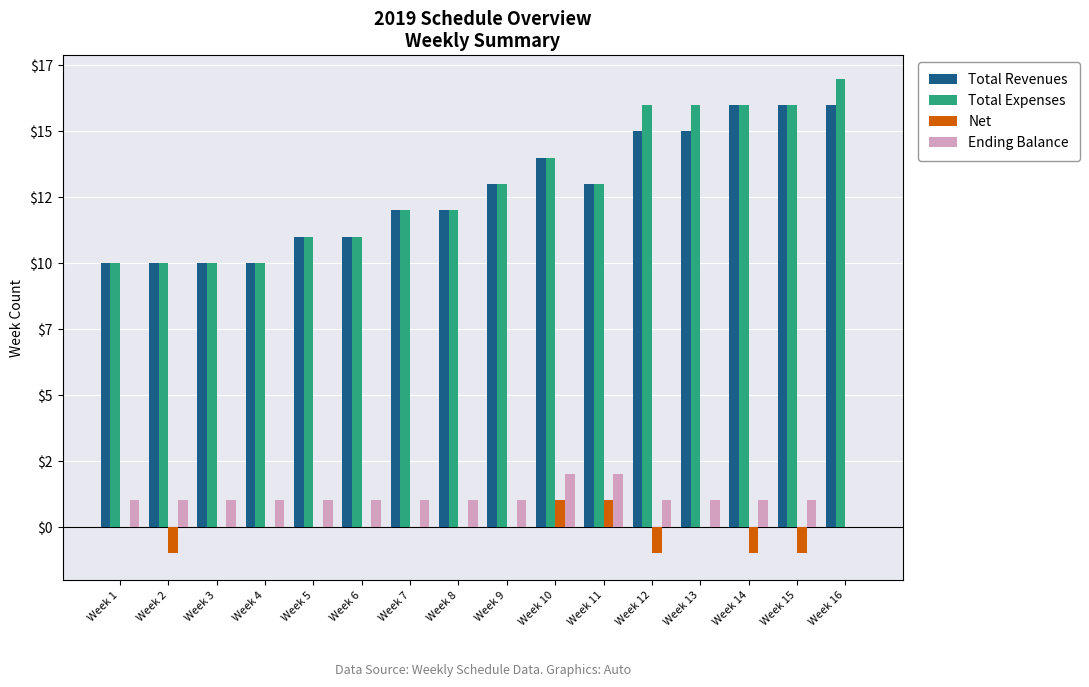

Are the bars grouped side by side (vs. stacked)?

Yes